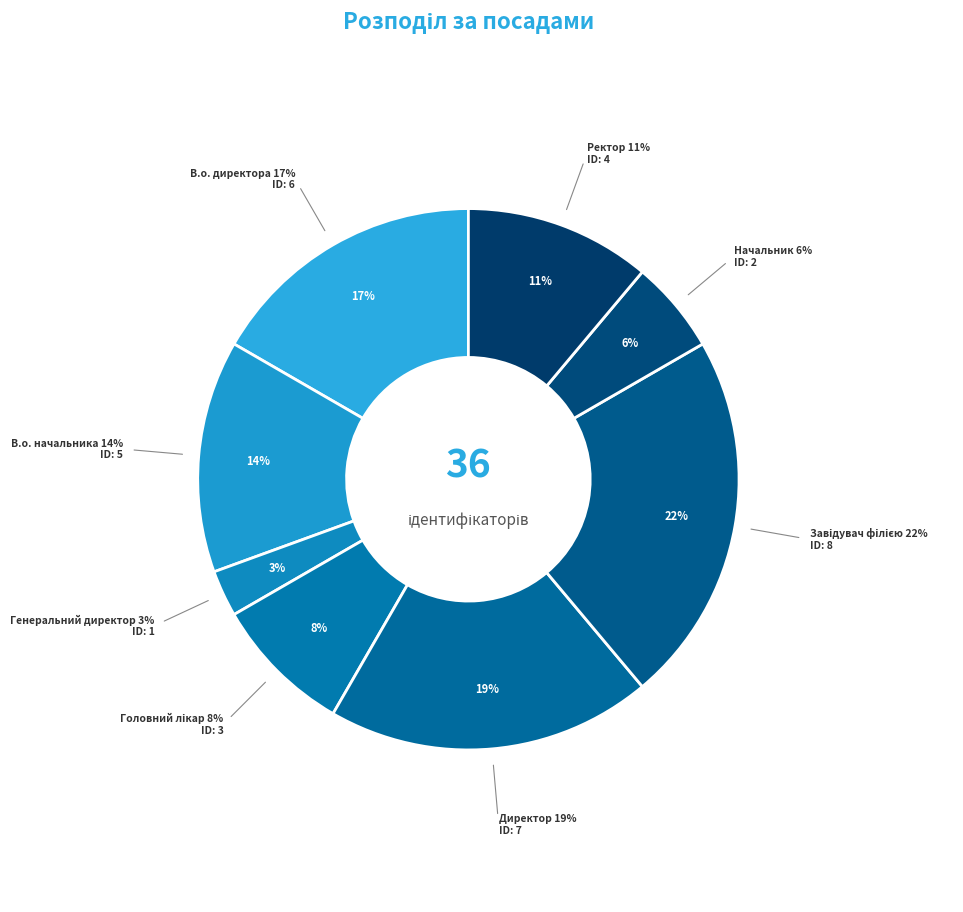

Which category has the smallest portion of the pie?

Генеральний директор